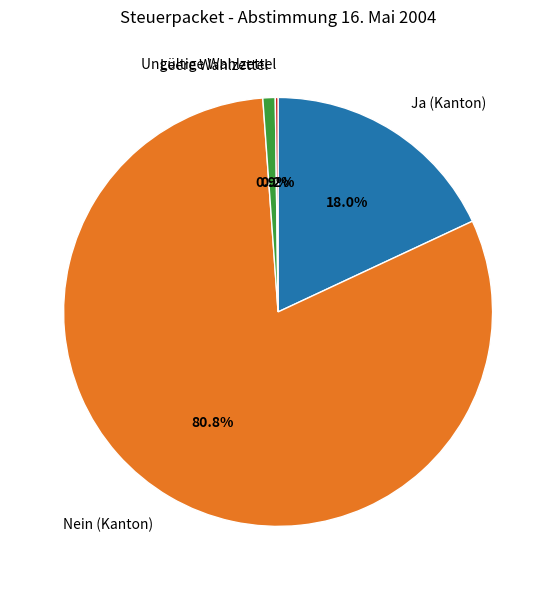

Which category has the biggest portion of the pie?

Nein (Kanton)